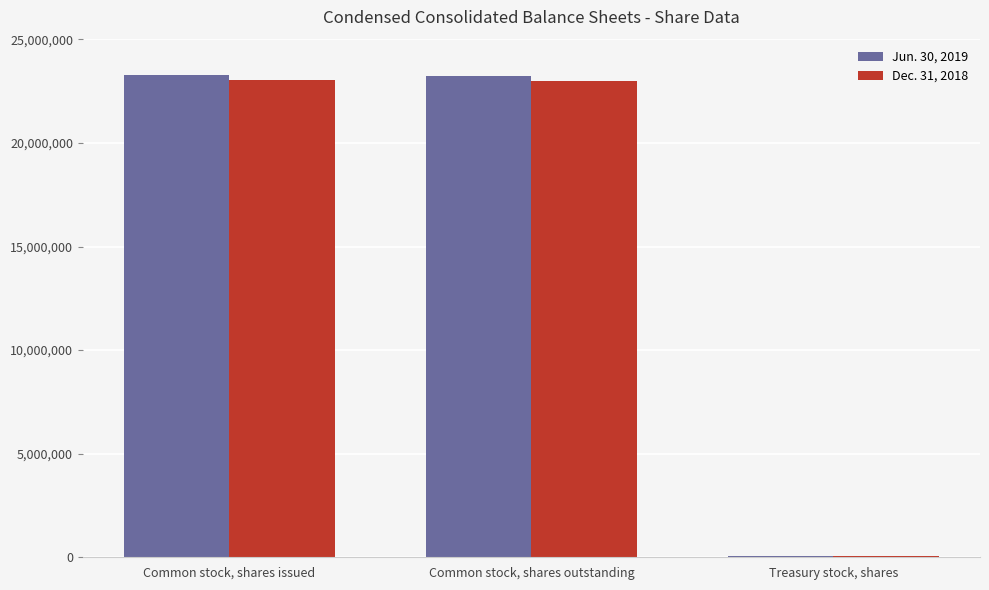

Is it true that Dec. 31, 2018 equals 37671027 at Common stock, shares outstanding?

False